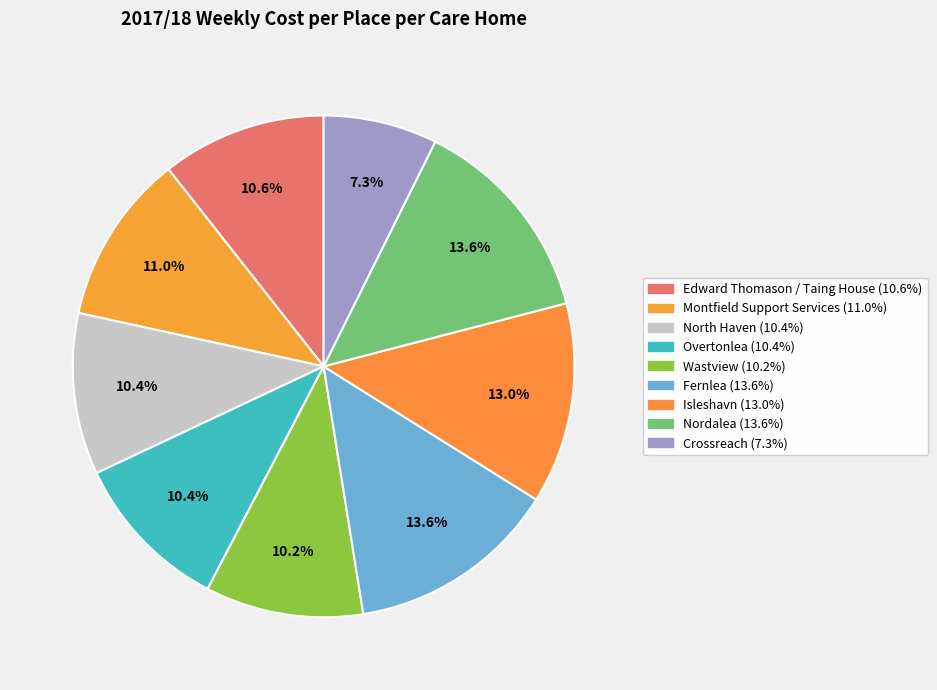

Do Isleshavn and Montfield Support Services together represent more than half of the pie?

No